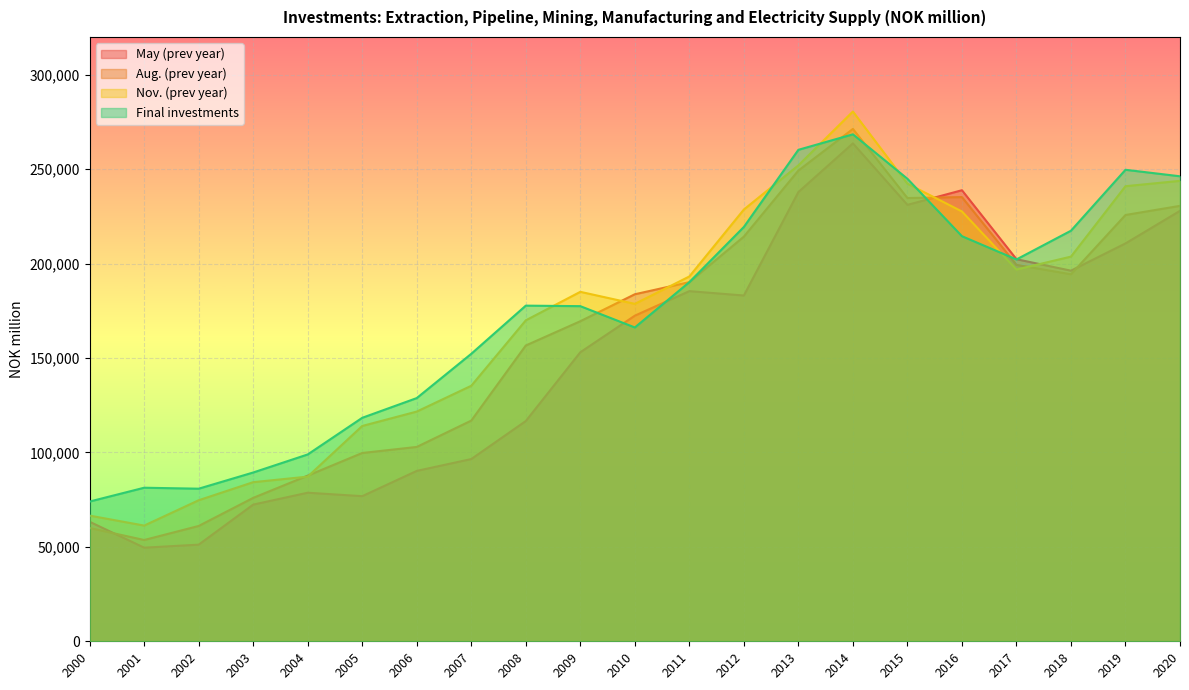

Rank the series at 2002 from highest to lowest value.

Final investments, Nov. (prev year), Aug. (prev year), May (prev year)